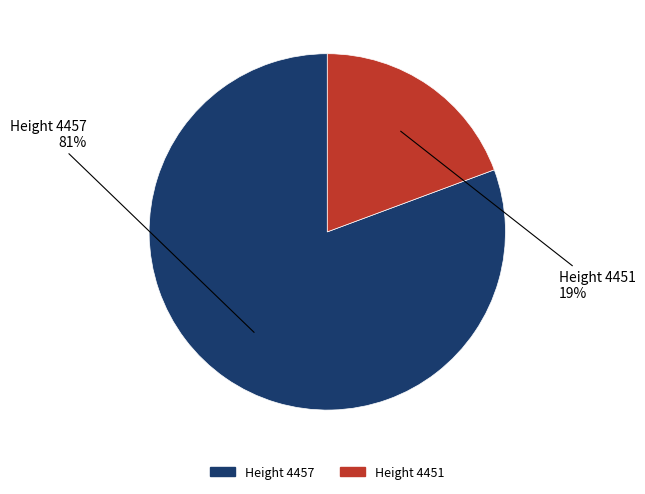

Which category accounts for the majority?

Height 4457